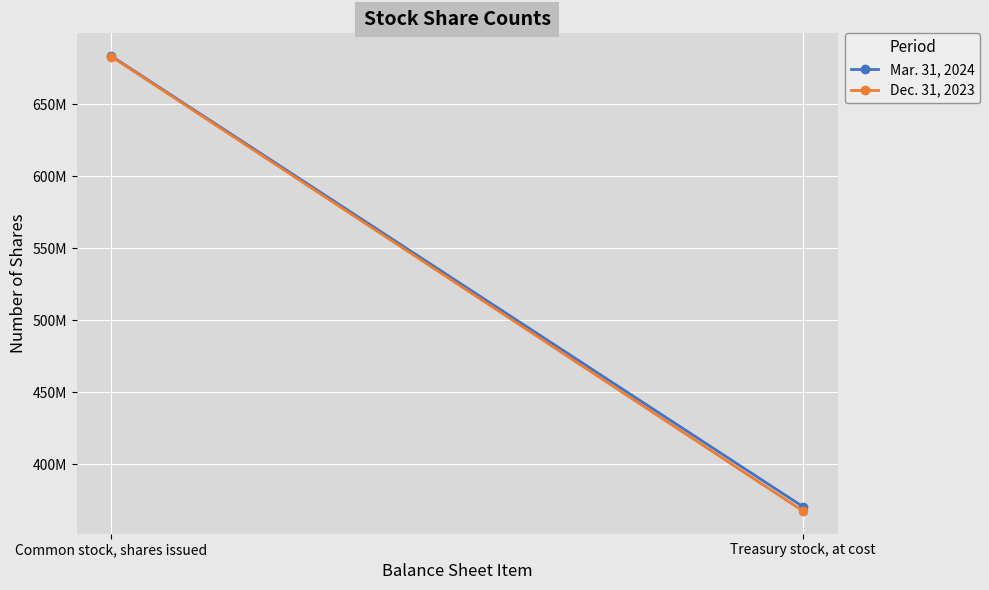

Is this an area chart (filled region under the line)?

No